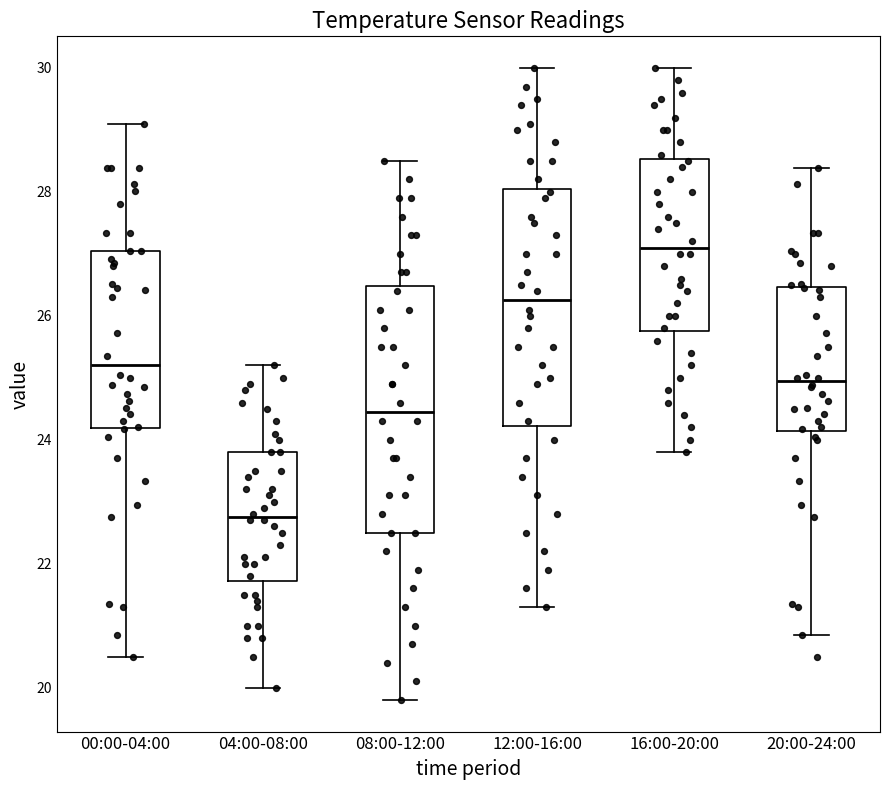

Which box has the highest median line?

16:00-20:00